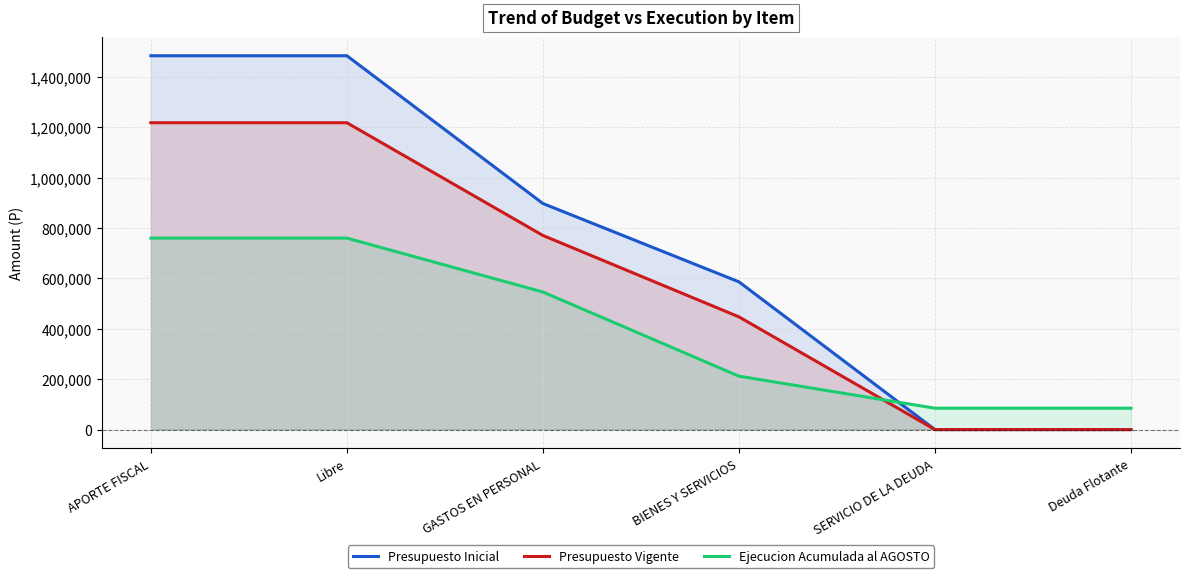

Is the value of Ejecucion Acumulada al AGOSTO at SERVICIO DE LA DEUDA greater than the value of Presupuesto Inicial at GASTOS EN PERSONAL?

No